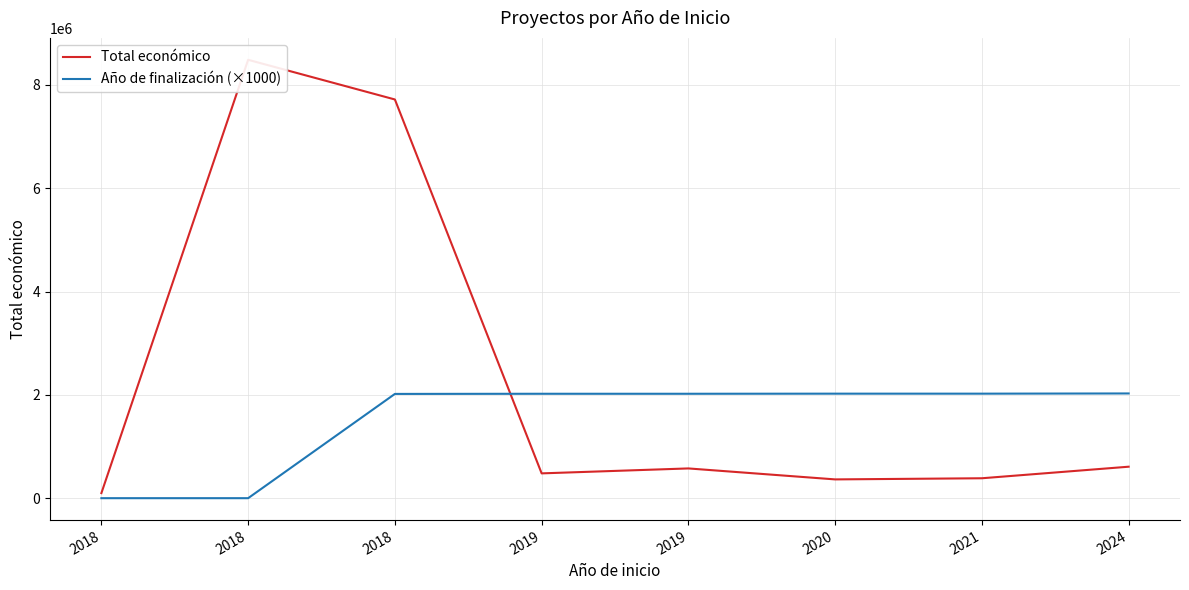

How many categories are shown in the chart?

8